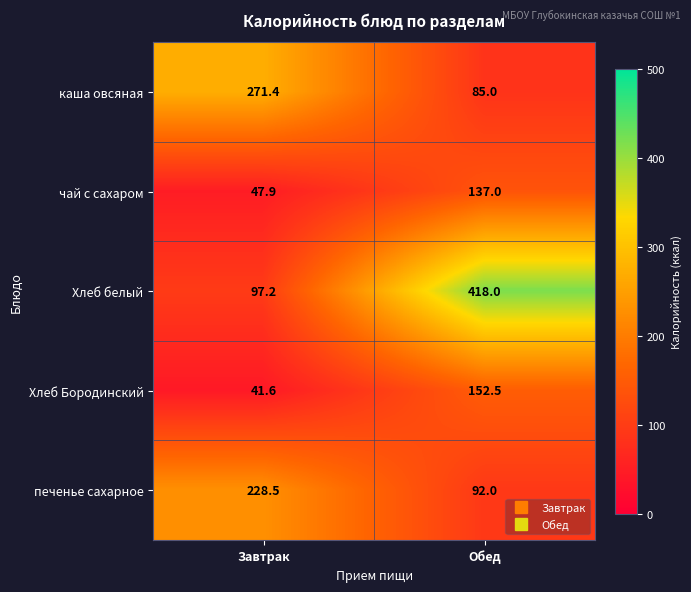

The печенье сахарное series shows 92.0 at Обед. True or false?

True